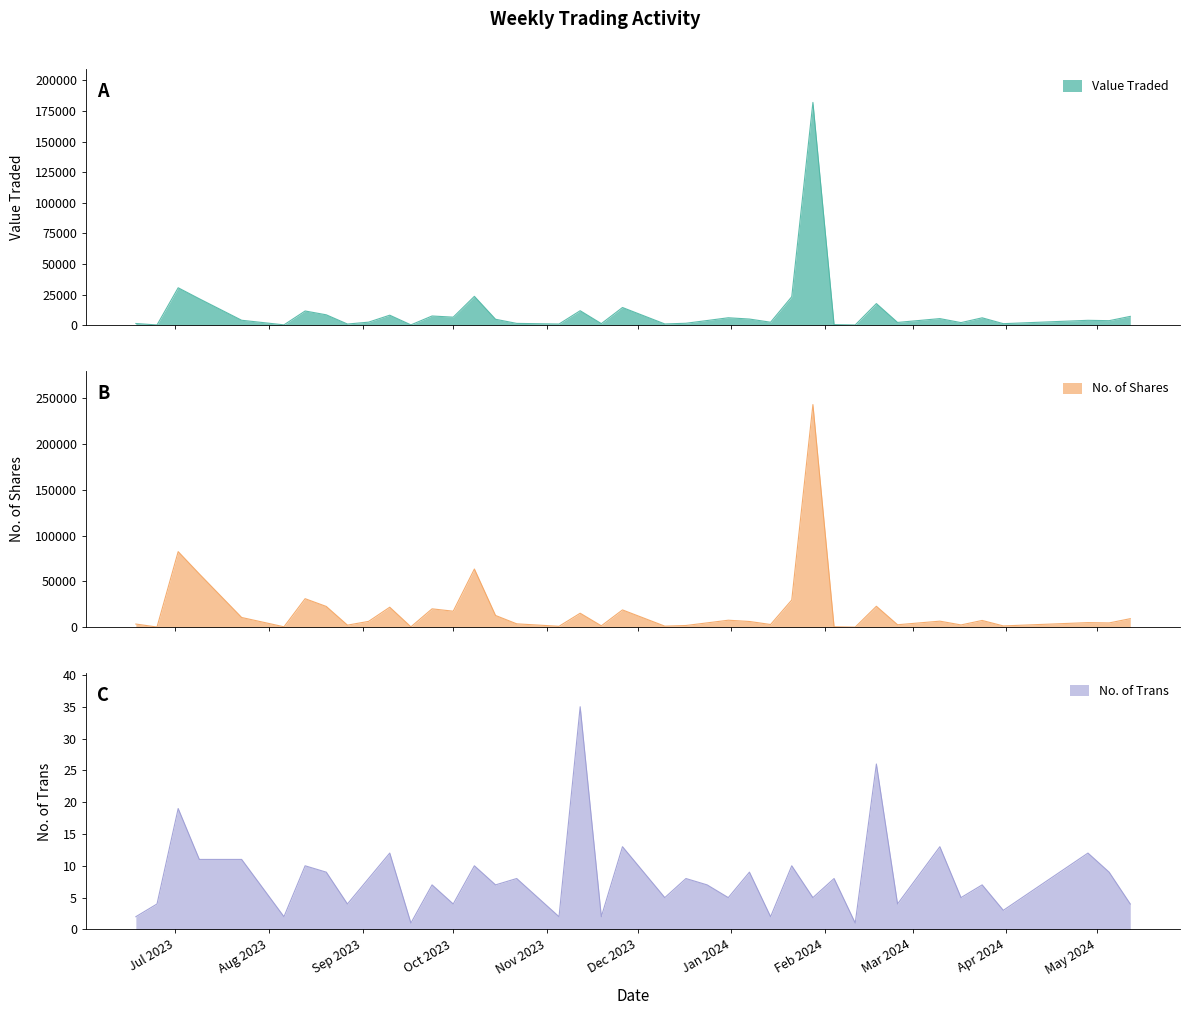

What is the approximate value of No. of Shares at 02/07/2023, to the nearest 10?

82430